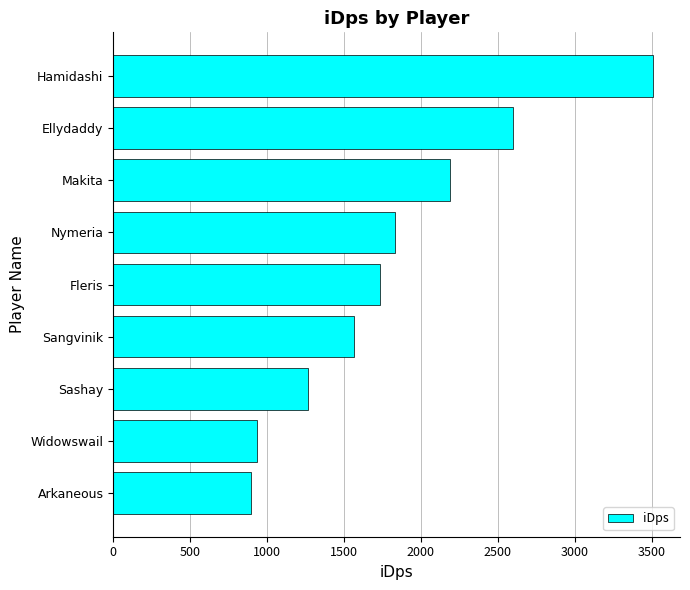

Where is the data nearest to the value 2200?

Makita